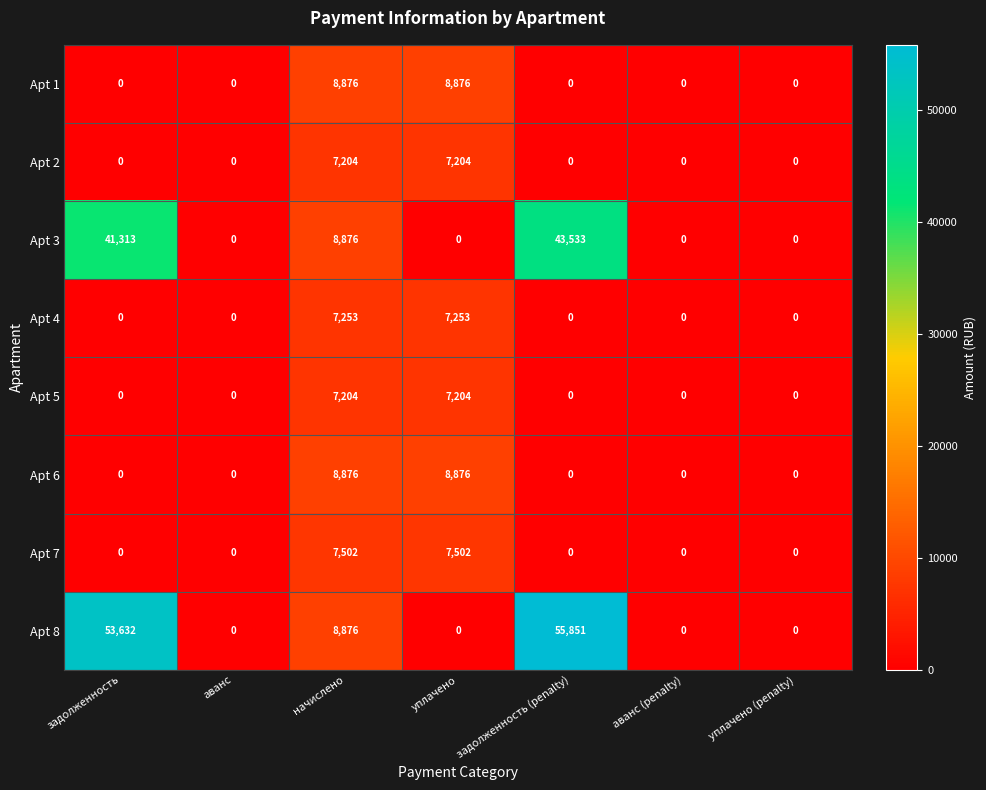

At which category is the sum across all series the highest?

задолженность (penalty)